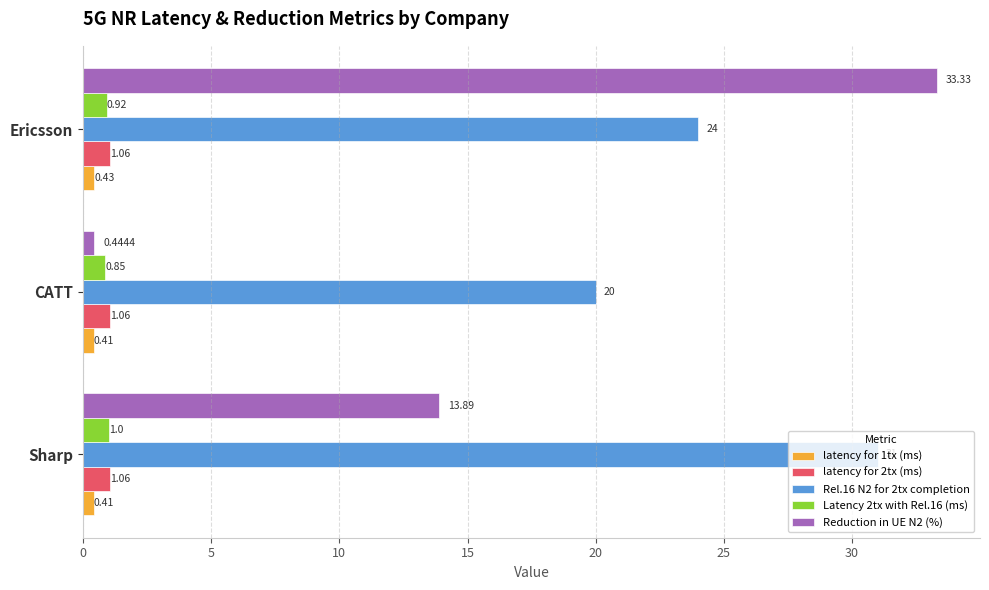

At which label is Rel.16 N2 for 2tx completion closest to 25?

Ericsson